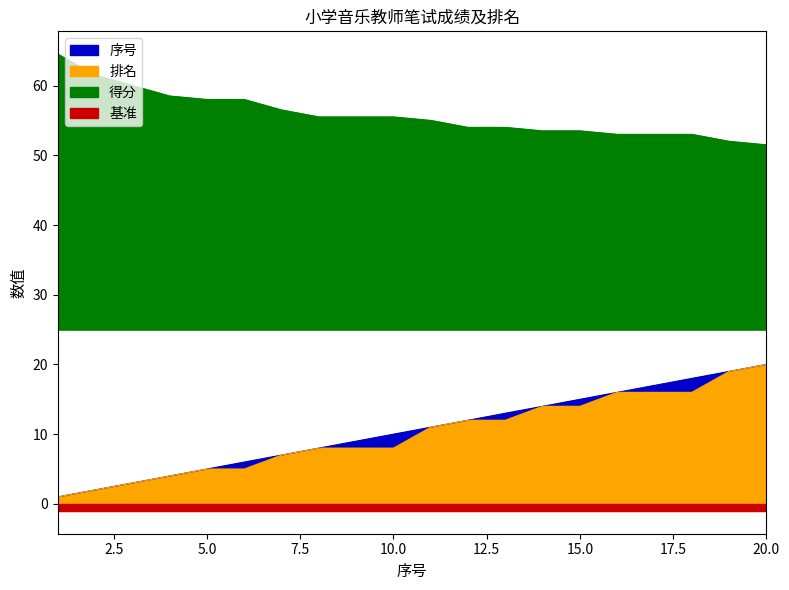

True or false: 得分 has a value of 51.5 at 20.

True